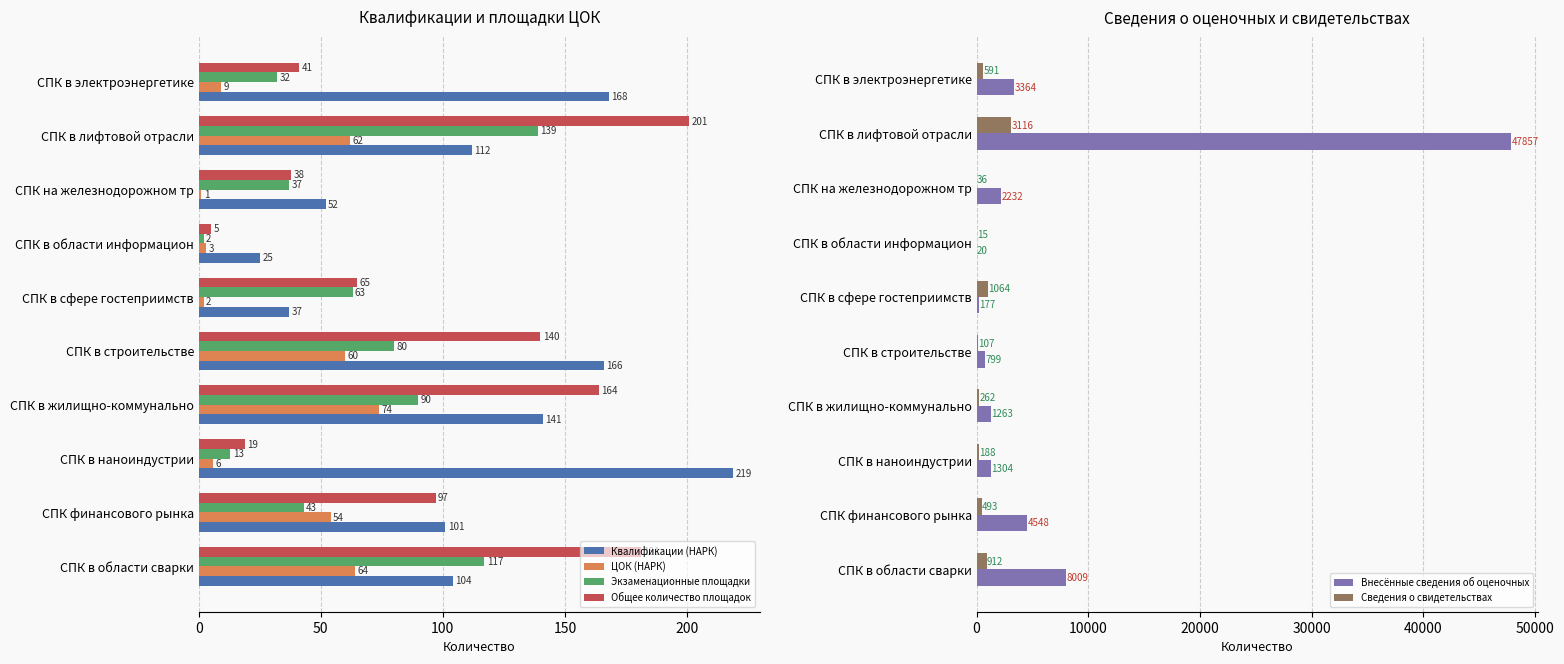

At which label is Экзаменационные площадки closest to 70?

СПК в сфере гостеприимств